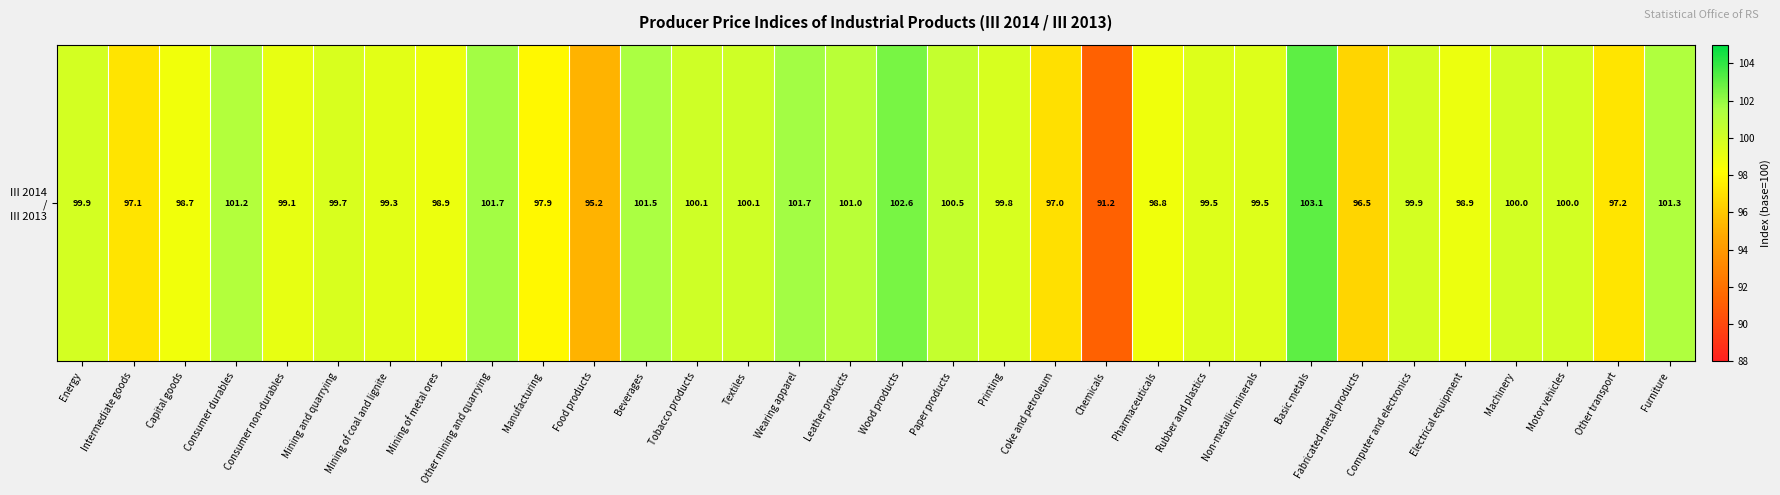

At which label does the data first exceed 99?

Energy